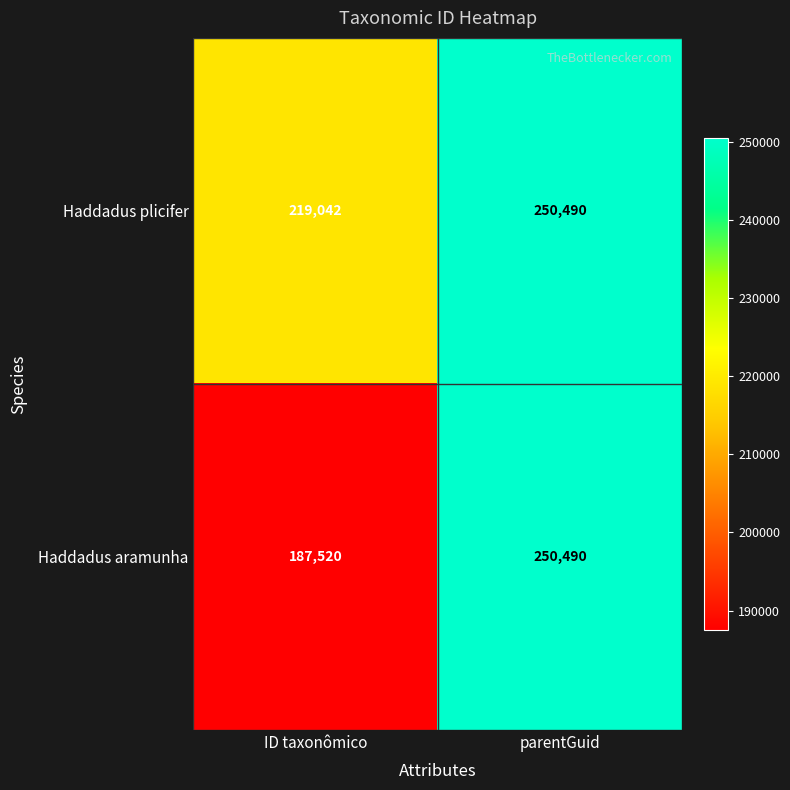

Read the Haddadus aramunha value at ID taxonômico.

187520